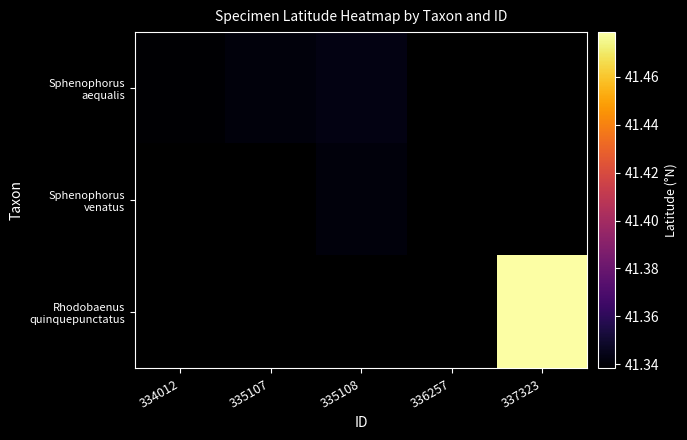

Is the value of Sphenophorus aequalis at 337323 greater than the value of Rhodobaenus quinquepunctatus at 335107?

No